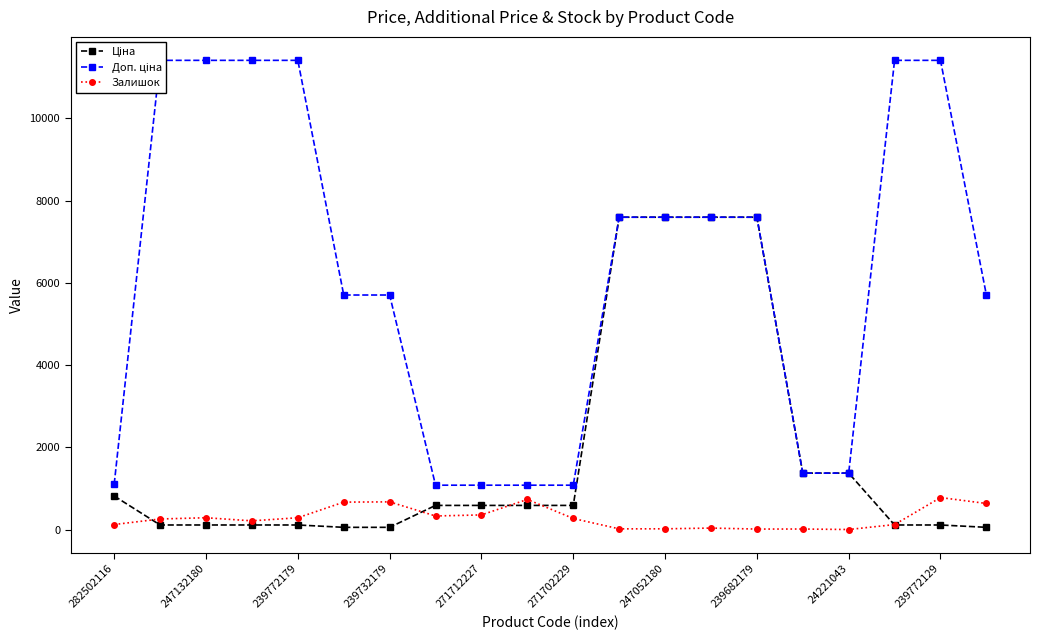

At which label does Ціна first exceed 589?

282502116